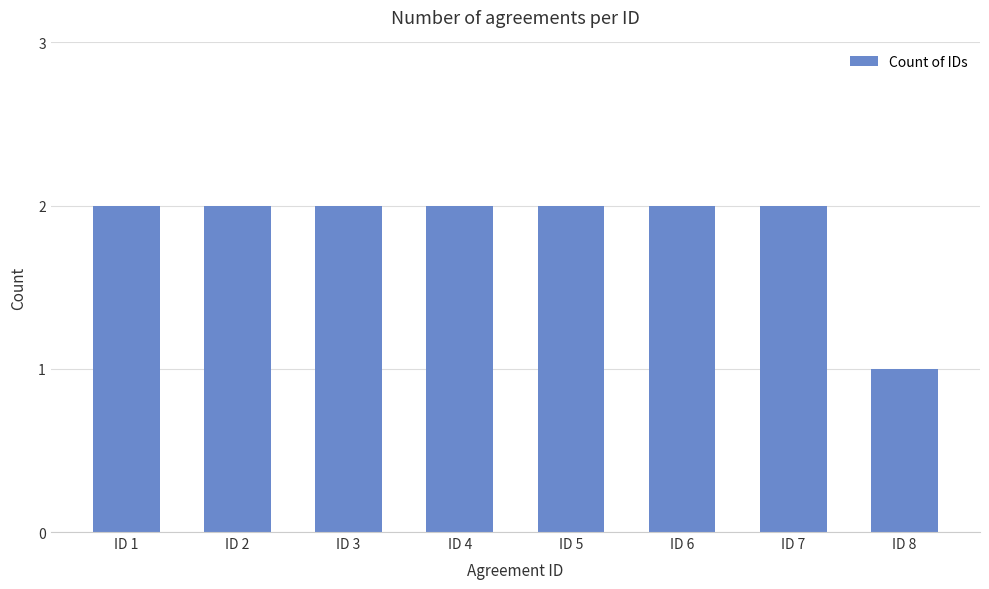

Reading left to right, what are all the values shown in this chart?

ID 1=2	ID 2=2	ID 3=2	ID 4=2	ID 5=2	ID 6=2	ID 7=2	ID 8=1